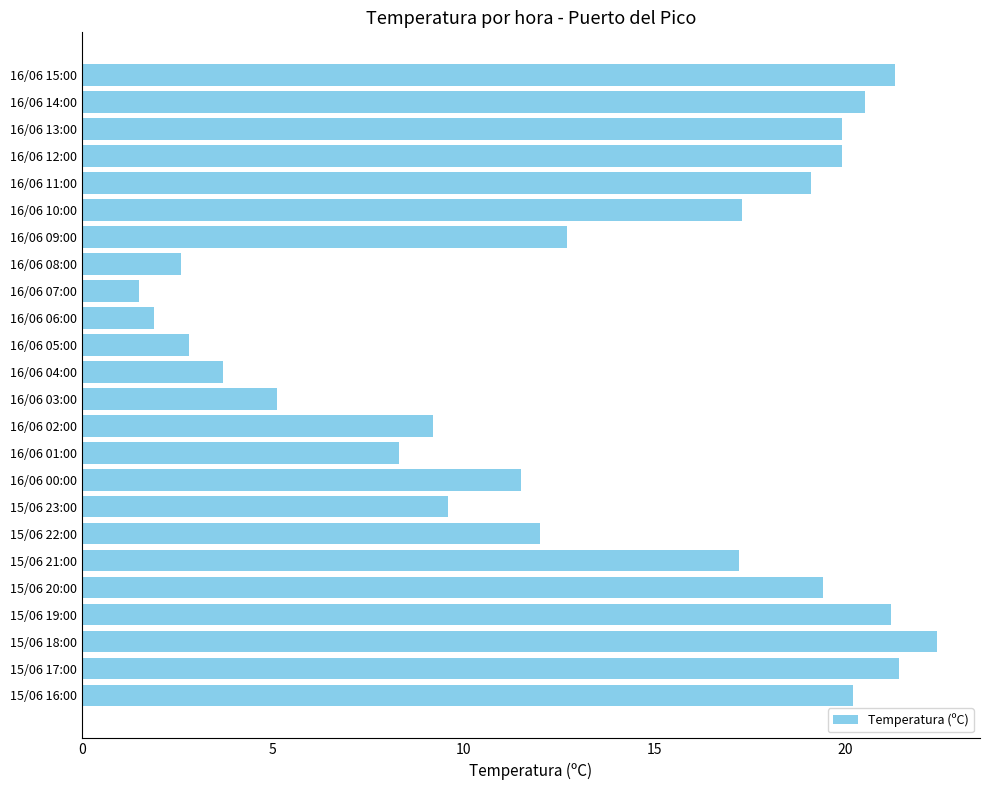

Reading top to bottom, list all the values displayed in this chart.

21.3	20.5	19.9	19.9	19.1	17.3	12.7	2.6	1.5	1.9	2.8	3.7	5.1	9.2	8.3	11.5	9.6	12.0	17.2	19.4	21.2	22.4	21.4	20.2